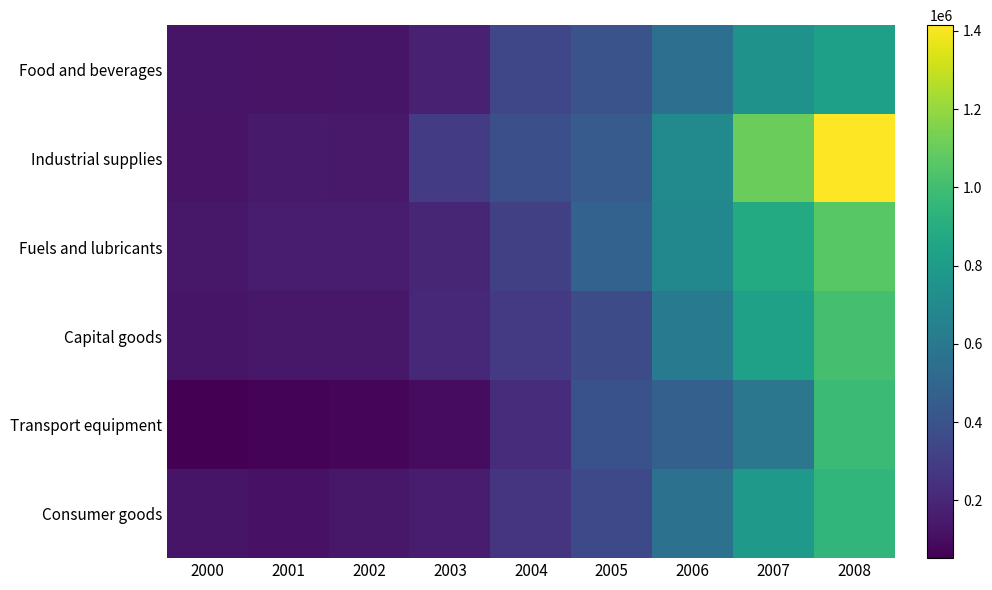

Reading right to left, extract all data points from this chart.

Food and beverages: 2008=822634.4	2007=745799.9	2006=549124.6	2005=401673.0	2004=343438.0	2003=177818.2	2002=130352.7	2001=124940.2	2000=130855.4
Industrial supplies: 2008=1414678.2	2007=1105797.6	2006=706224.3	2005=443924.1	2004=382801.1	2003=295224.7	2002=144808.9	2001=149899.2	2000=124090.2
Fuels and lubricants: 2008=1059816.1	2007=885653.9	2006=689680.9	2005=481460.2	2004=311890.4	2003=199724.2	2002=161035.5	2001=153802.5	2000=138484.7
Capital goods: 2008=1014001.2	2007=832144.5	2006=614158.3	2005=370686.1	2004=285230.0	2003=206231.5	2002=141333.4	2001=137999.4	2000=130955.5
Transport equipment: 2008=978392.5	2007=594492.6	2006=471306.8	2005=394969.2	2004=225327.8	2003=97867.5	2002=71345.0	2001=63816.4	2000=52495.4
Consumer goods: 2008=948110.0	2007=782572.8	2006=562110.2	2005=354946.9	2004=263431.5	2003=157644.6	2002=142829.8	2001=119998.3	2000=127714.9